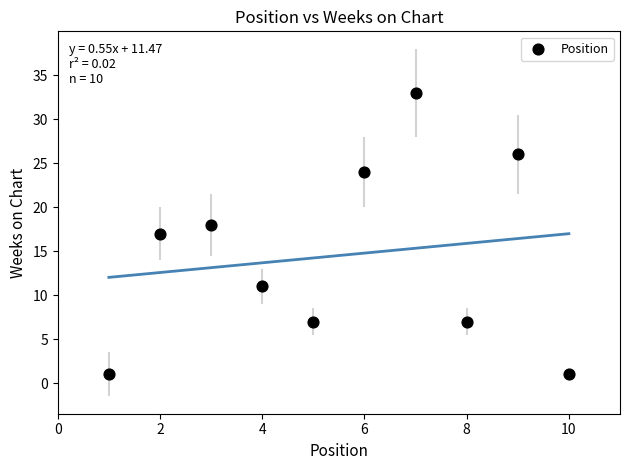

What is the average X value?

6